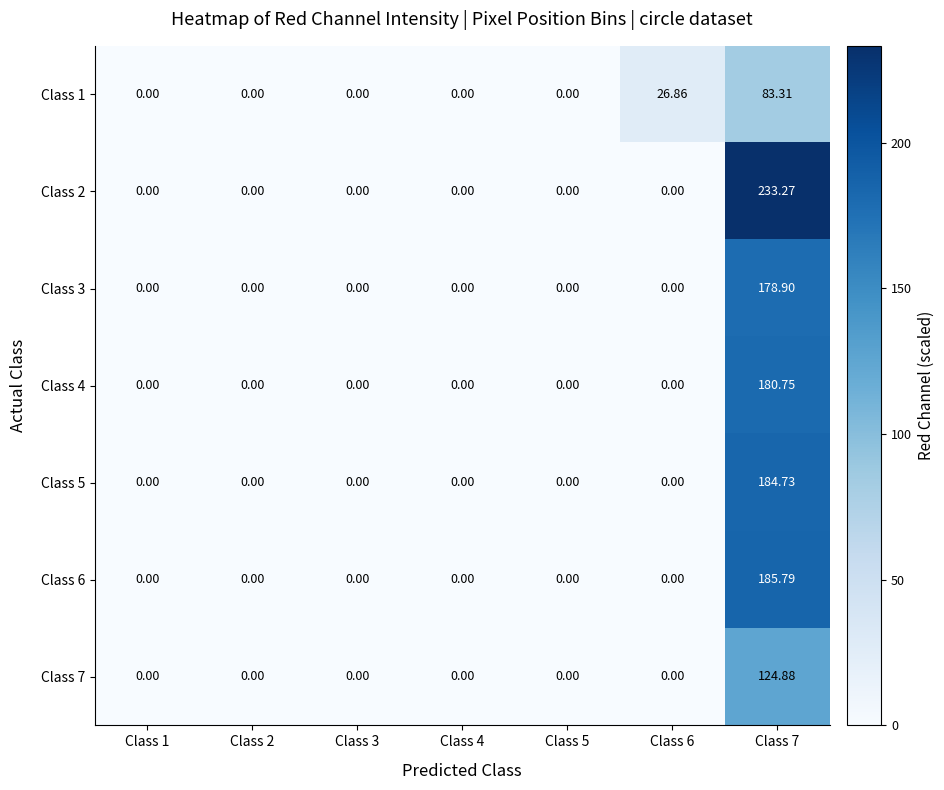

Which series has the largest range (max minus min)?

Class 2